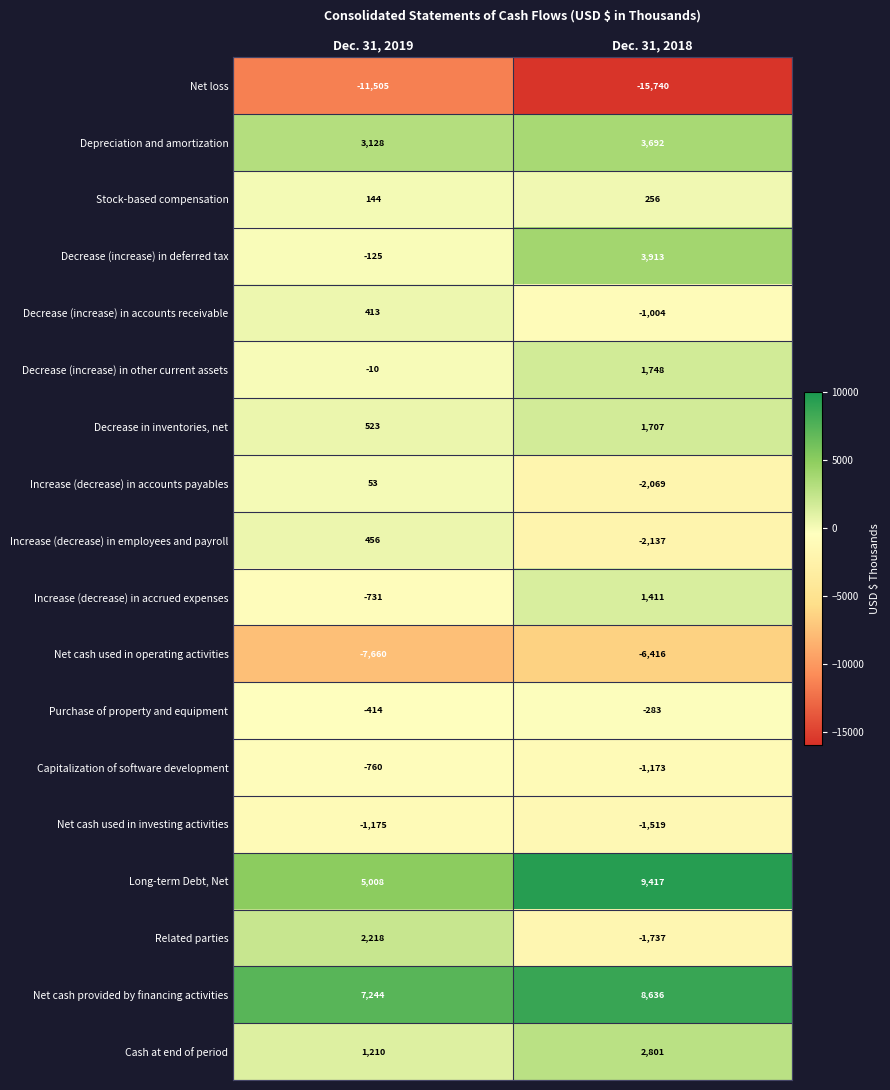

What is the maximum value for Purchase of property and equipment?

-283